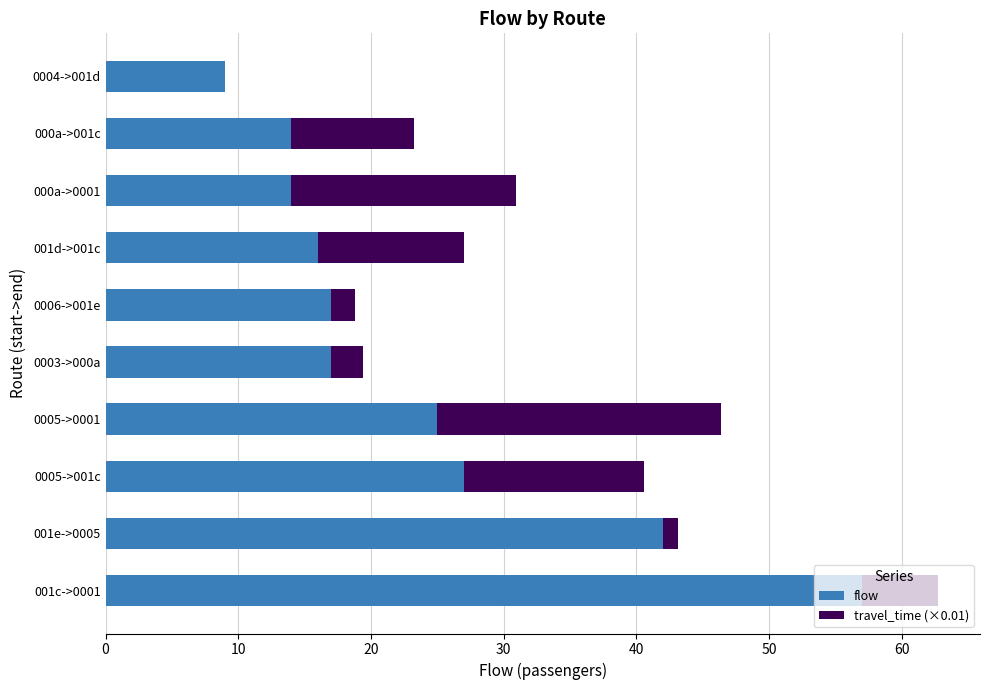

What is the total value across all series at 0005->0001?

46.4